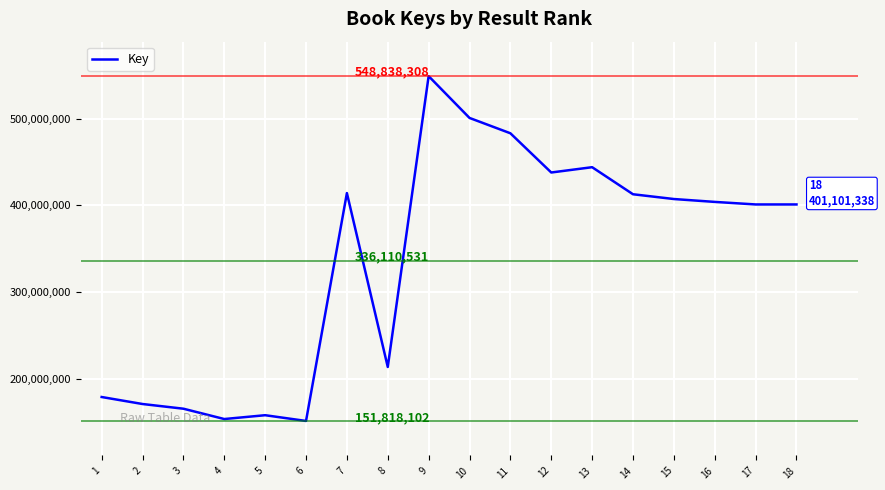

What is the smallest value displayed?

151818102